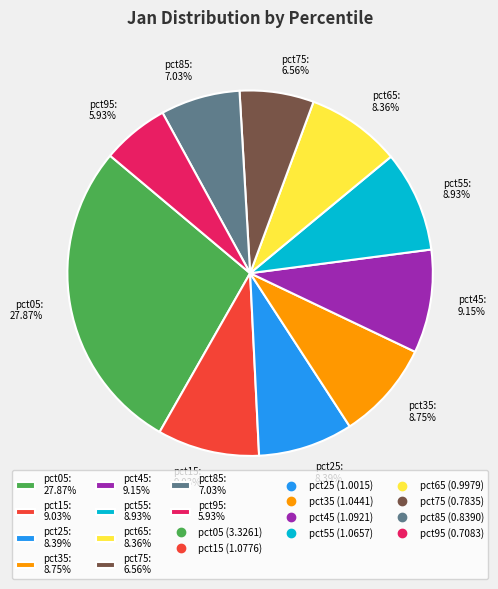

What is the largest slice in the pie chart?

pct05